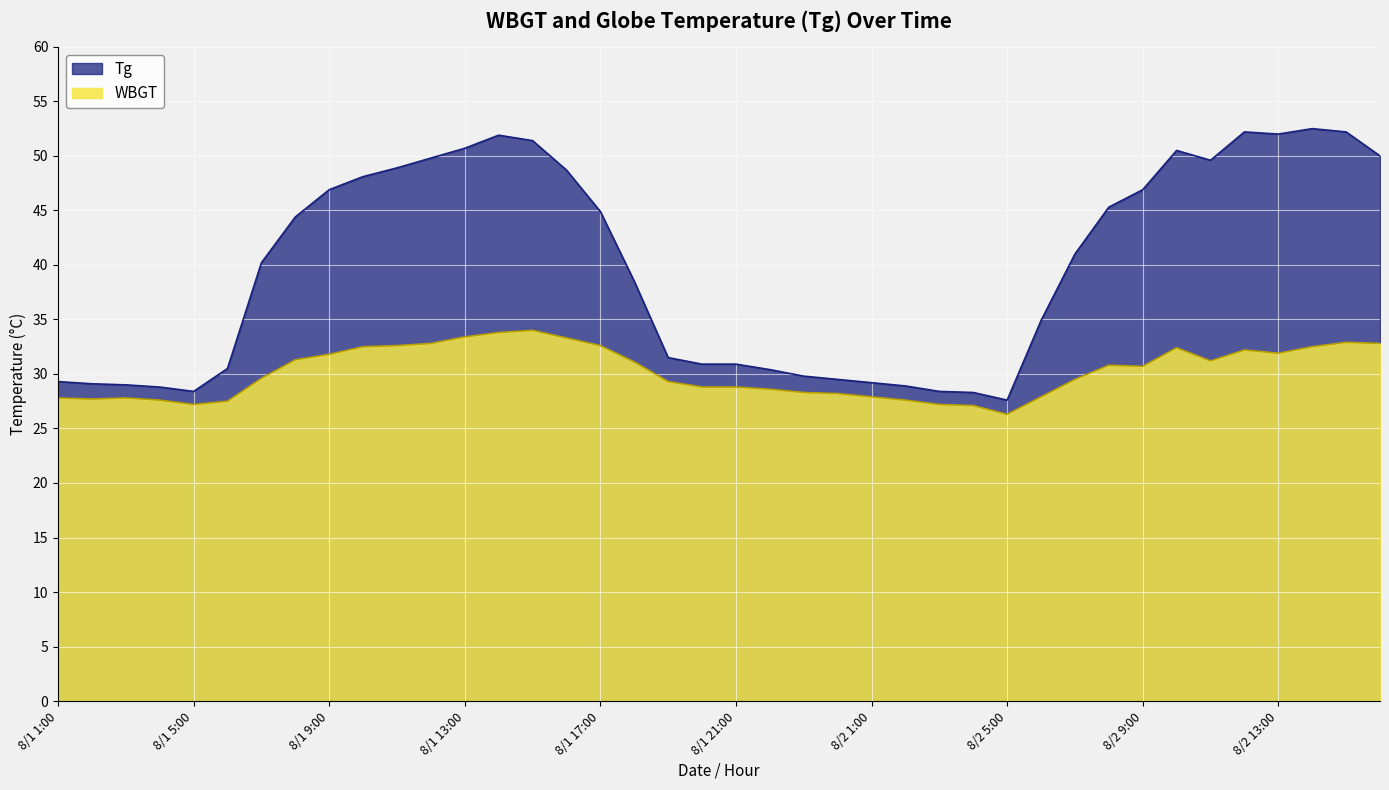

Where is the first local maximum for Tg?

8/1 14:00